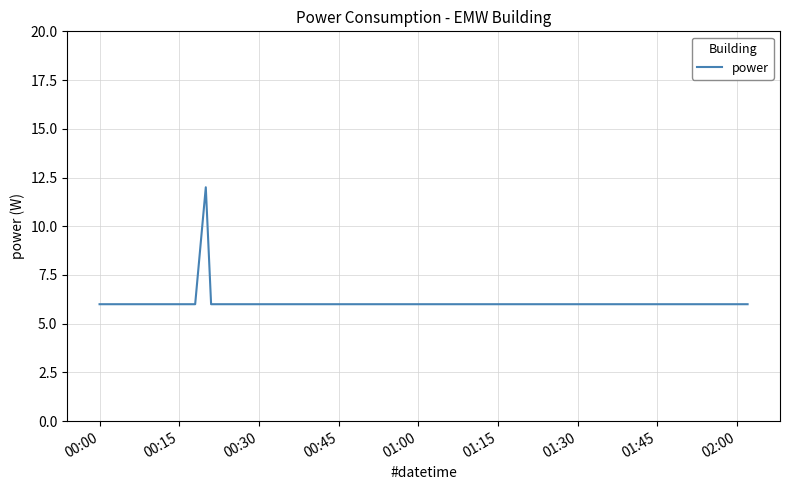

What is the smallest value displayed?

6